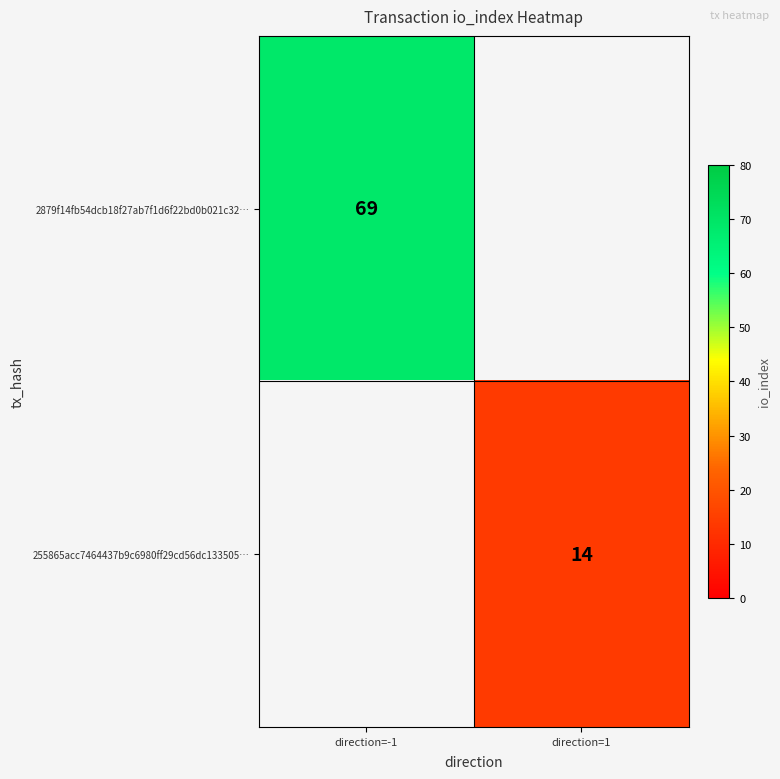

The 2879f14fb54dcb18f27ab7f1d6f22bd0b021c32… series shows 69 at direction=-1. True or false?

True